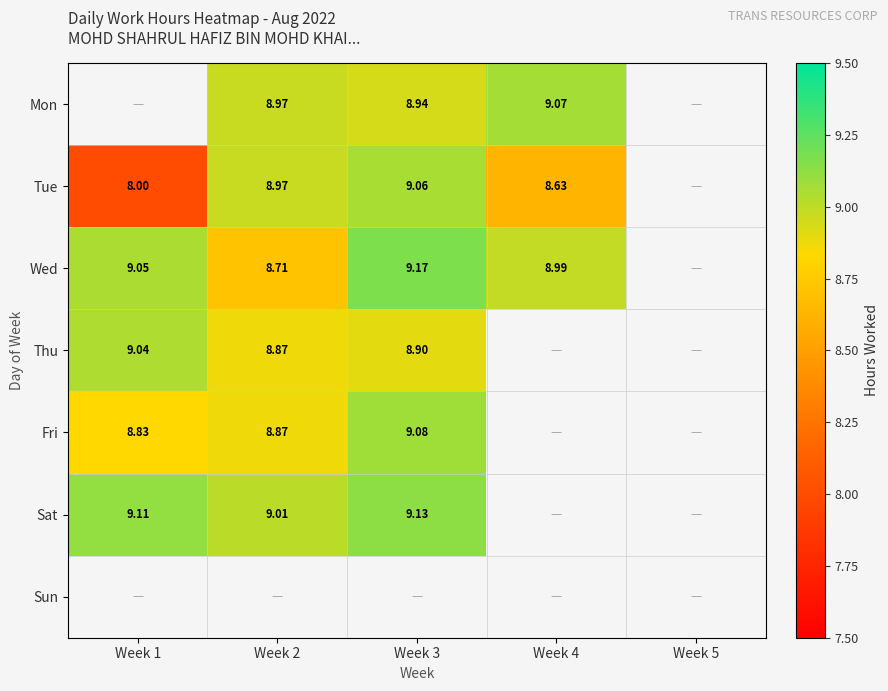

Is the value of Wed at Week 2 greater than the value of Thu at Week 2?

No